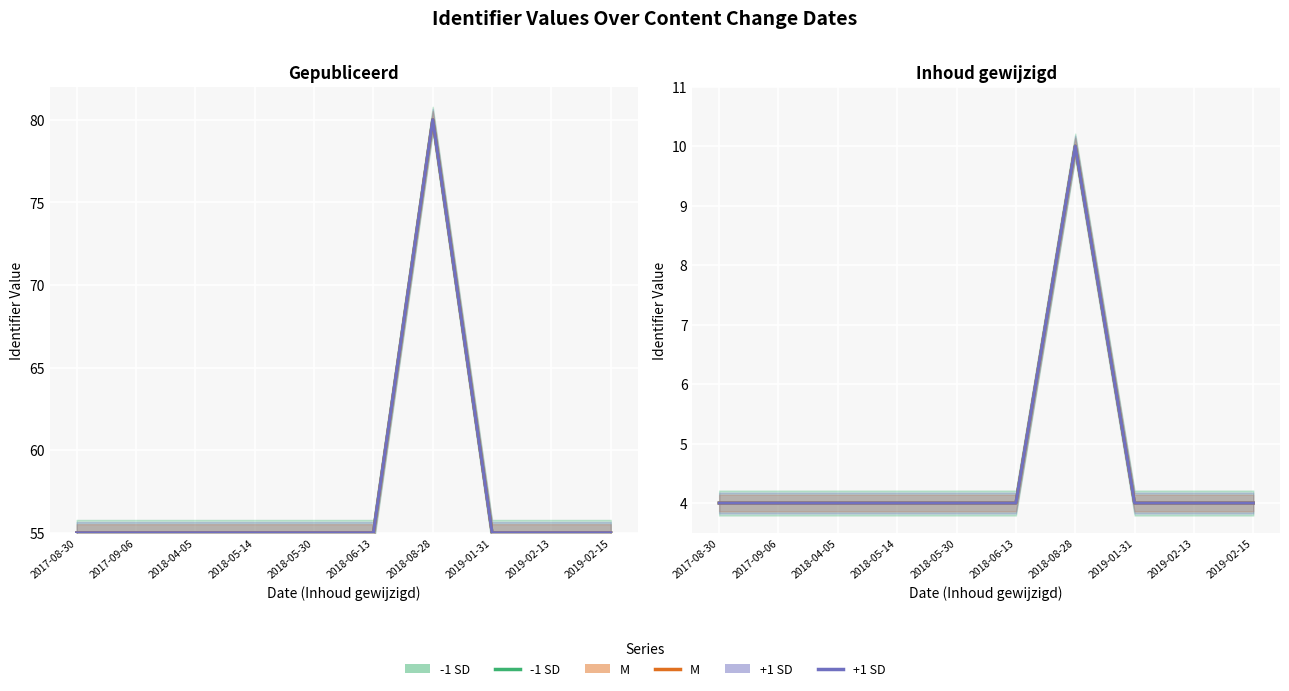

After their last crossing, which series has the higher values: M or +1 SD?

M